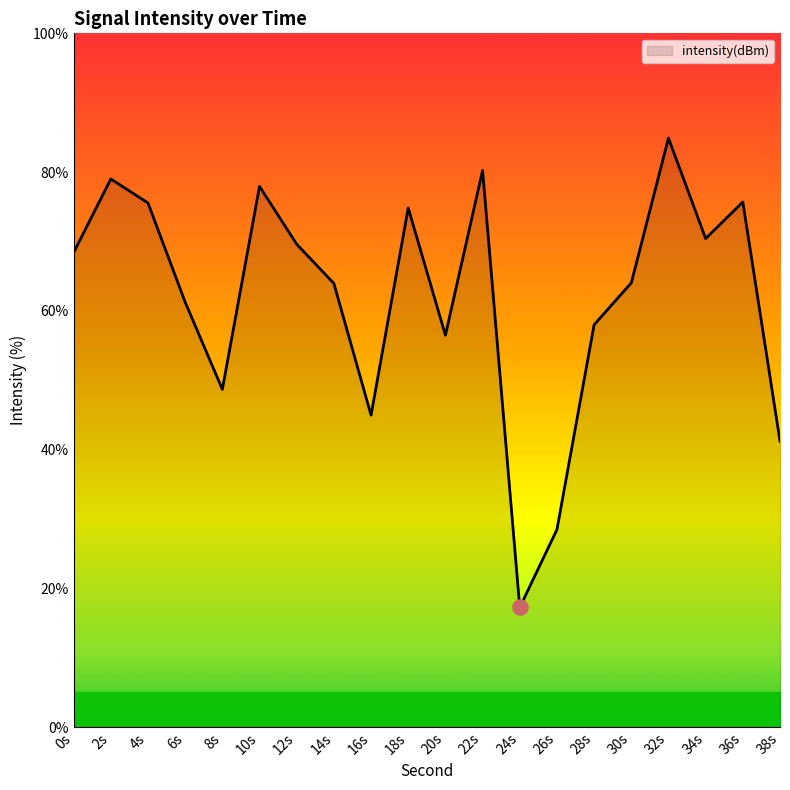

What is the ratio of the value at 24s to the value at 26s?

0.6